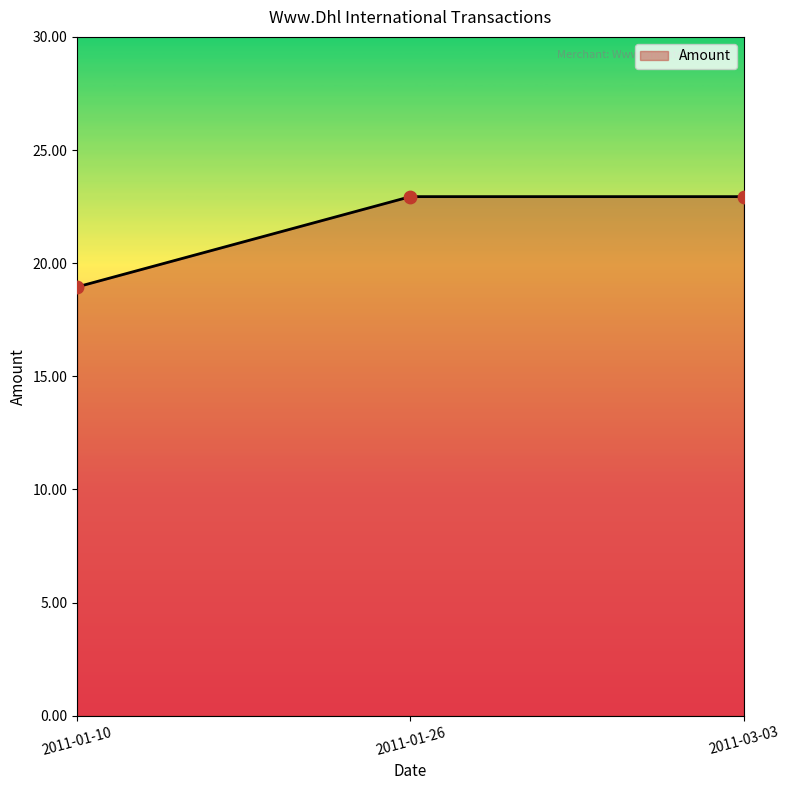

What is the ratio of the value at 2011-01-10 to the value at 2011-03-03?

0.8